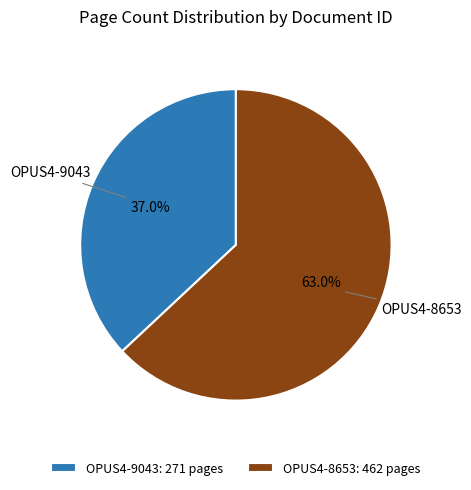

To the nearest percent, what is the combined percentage of OPUS4-8653 and OPUS4-9043?

100%